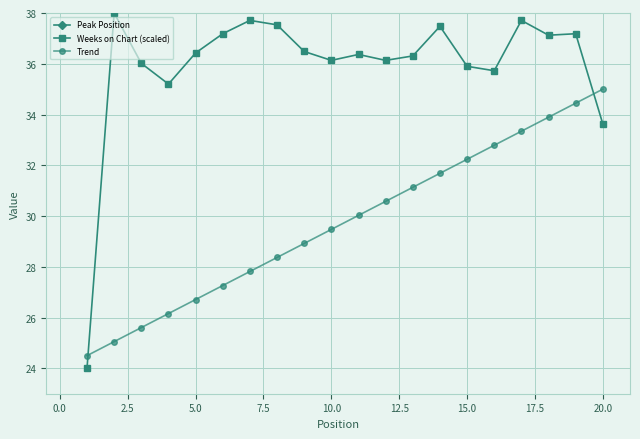

What is the minimum value for Trend?

24.5